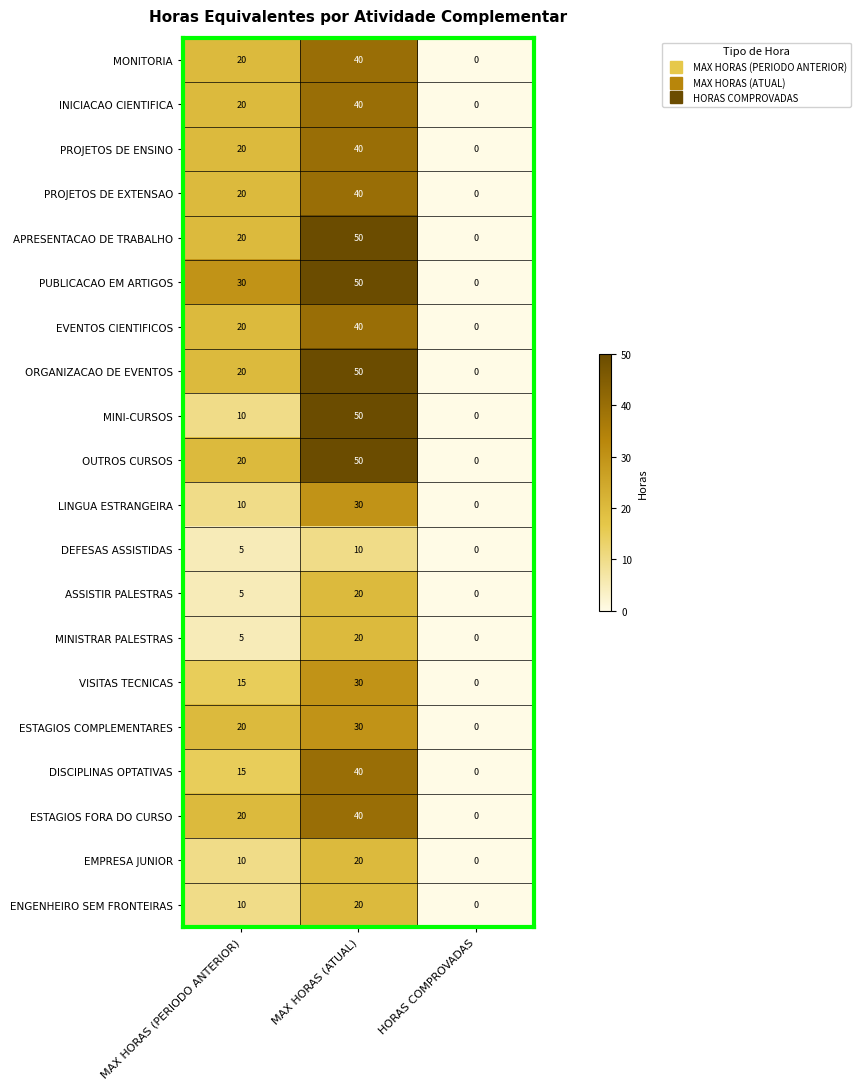

Read the ESTAGIOS FORA DO CURSO value at MAX HORAS (PERIODO ANTERIOR).

20